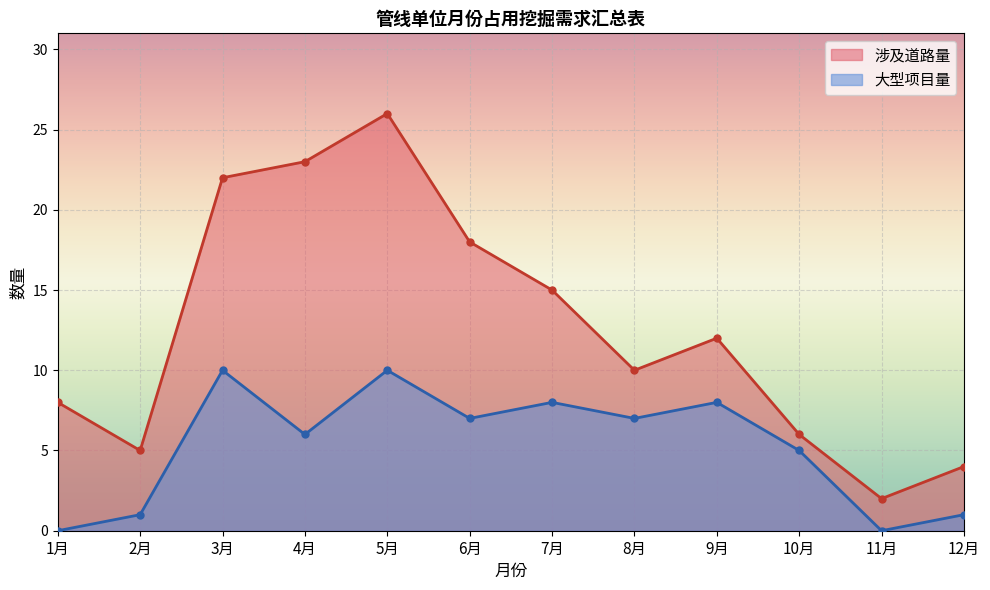

True or false: 涉及道路量 and 大型项目量 cross at least once.

False